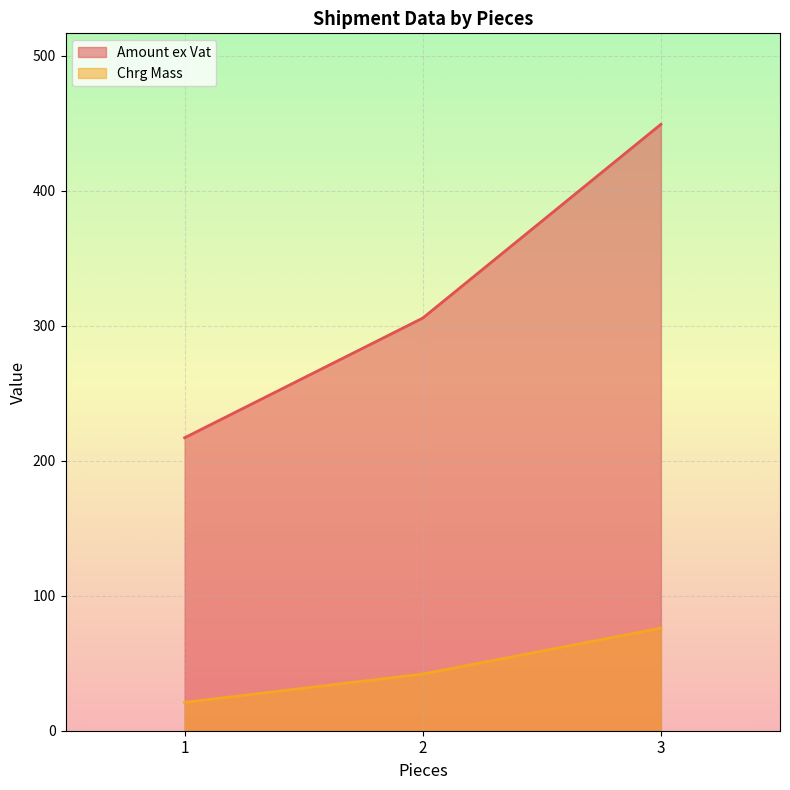

Where is Chrg Mass nearest to the value 48?

2